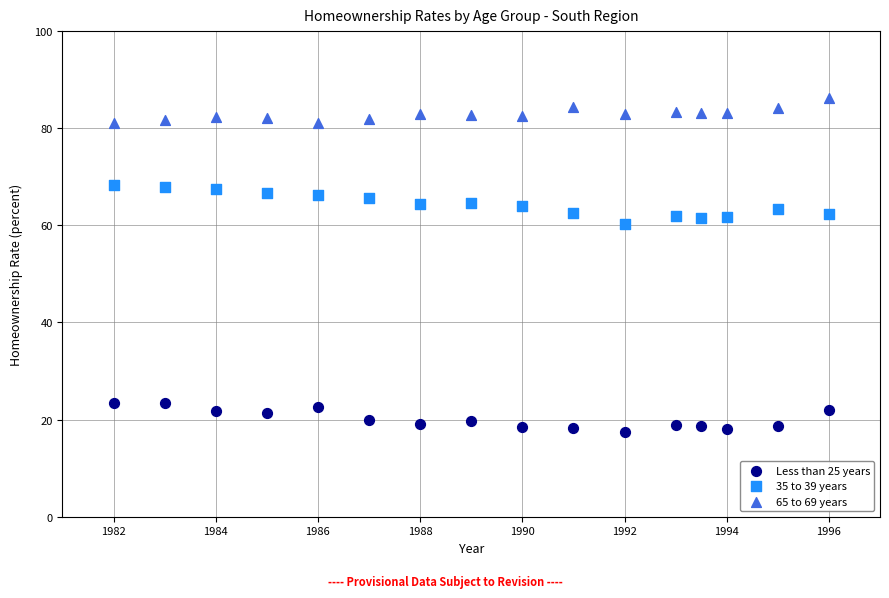

Across all series, what Y value is closest to 51?

60.2